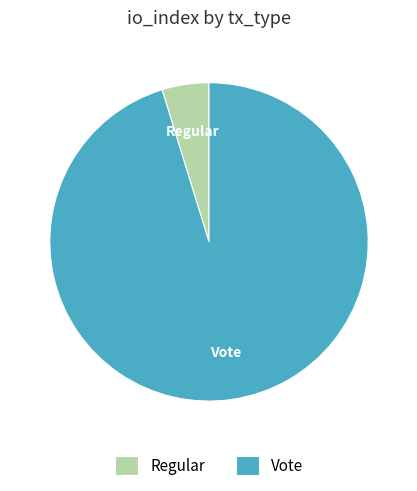

Which slice is the largest?

Vote